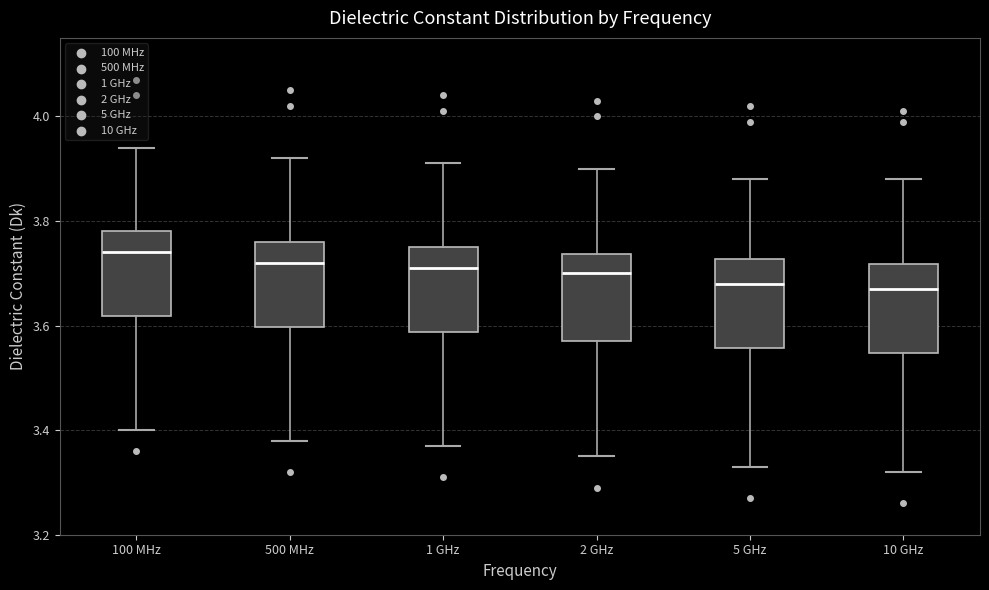

Reading left to right, read every box against the y-axis: the position of its median line, the range the box covers, and the ends of its whiskers. The values are not printed on the chart, so give them approximately, as read against the axis.

100 MHz: median 3.74, box 3.62 to 3.78, whiskers 3.40 to 3.94
500 MHz: median 3.72, box 3.60 to 3.76, whiskers 3.38 to 3.92
1 GHz: median 3.72, box 3.58 to 3.76, whiskers 3.38 to 3.92
2 GHz: median 3.70, box 3.58 to 3.74, whiskers 3.36 to 3.90
5 GHz: median 3.68, box 3.56 to 3.72, whiskers 3.34 to 3.88
10 GHz: median 3.68, box 3.54 to 3.72, whiskers 3.32 to 3.88